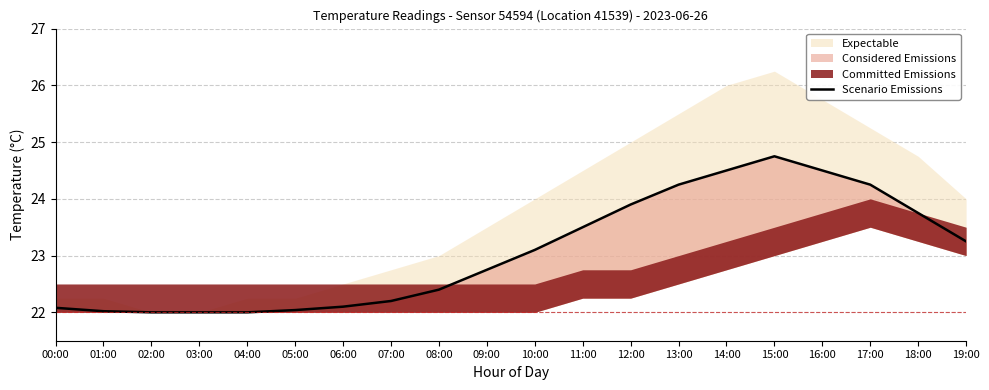

How many interior local peaks (higher than both neighbors) does the data have?

1